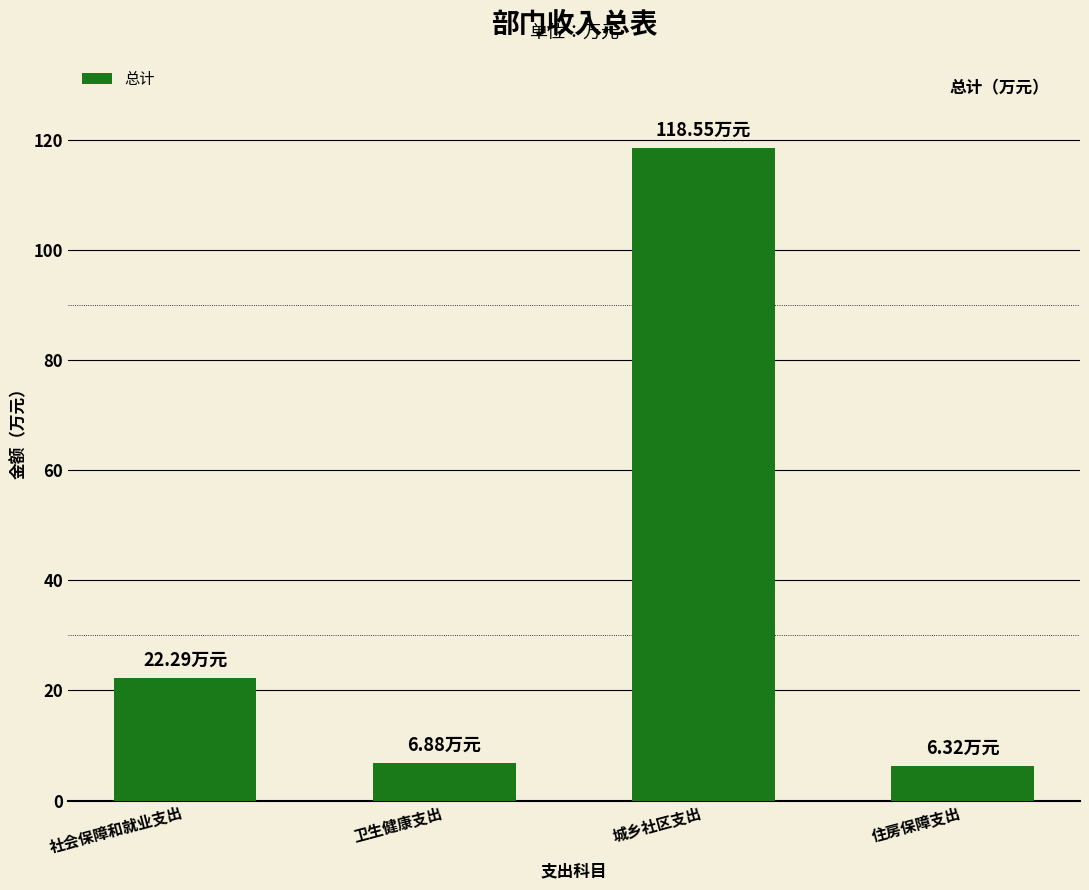

What is the label of the 1st bar from the left?

社会保障和就业支出